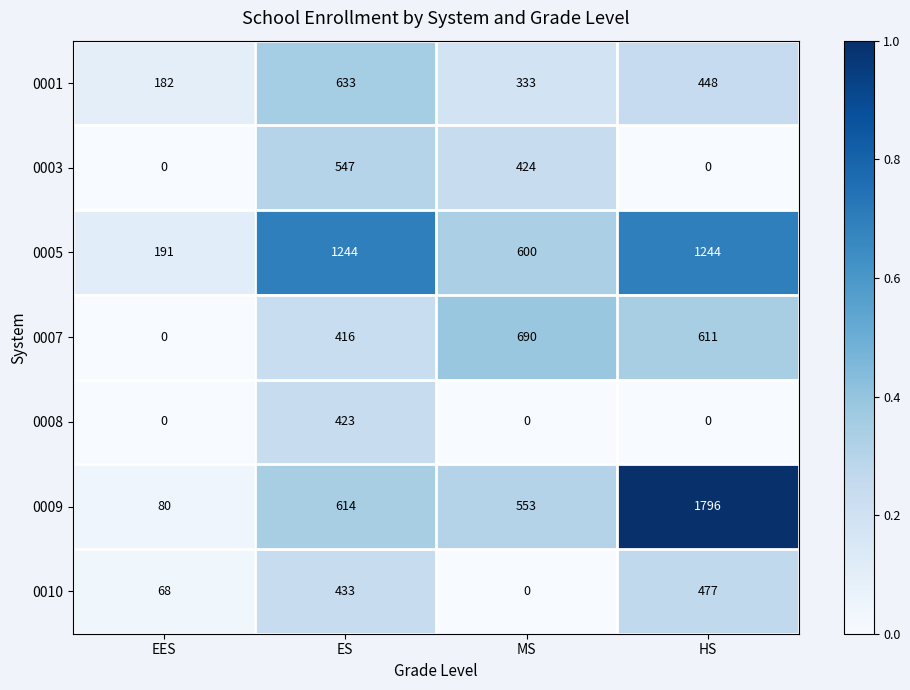

Is it true that 0008 equals 0 at MS?

True